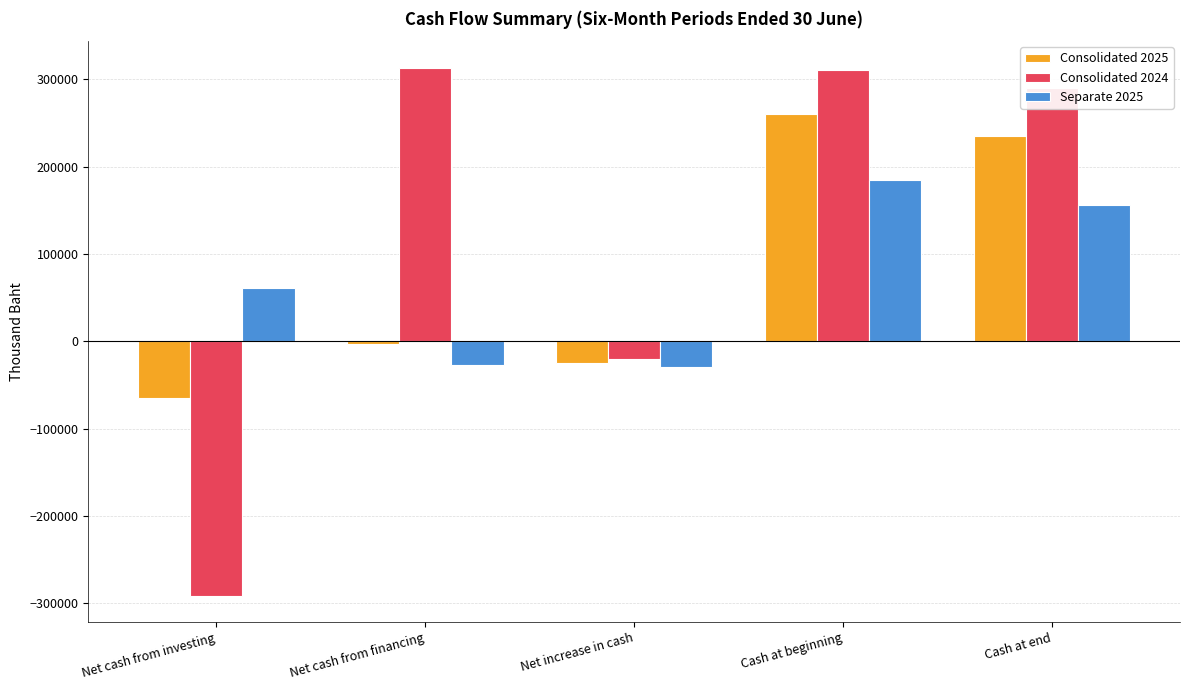

How many bars are there in each group?

3